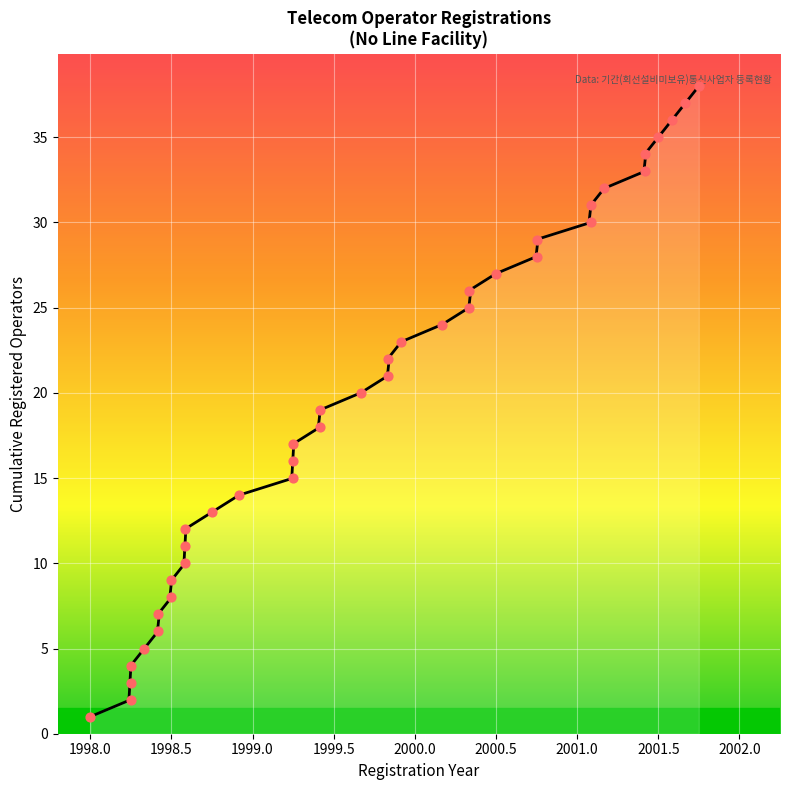

Which has a higher value, 1999-09 or 1999-06?

1999-09